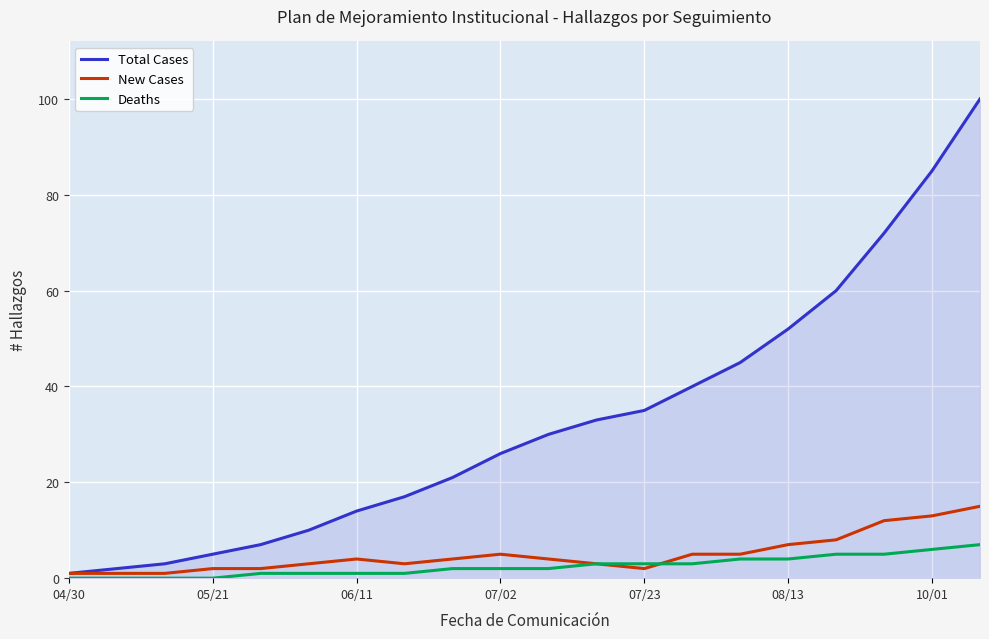

What is the sum of all Deaths values?

50